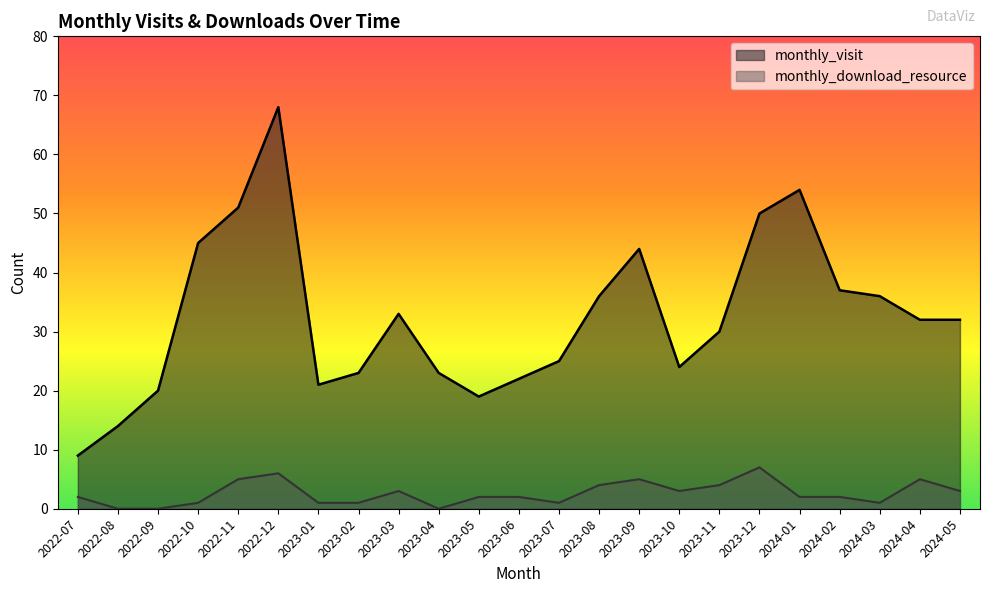

Reading left to right, list all the values displayed in this chart.

monthly_visit: 2022-07=9	2022-08=14	2022-09=20	2022-10=45	2022-11=51	2022-12=68	2023-01=21	2023-02=23	2023-03=33	2023-04=23	2023-05=19	2023-06=22	2023-07=25	2023-08=36	2023-09=44	2023-10=24	2023-11=30	2023-12=50	2024-01=54	2024-02=37	2024-03=36	2024-04=32	2024-05=32
monthly_download_resource: 2022-07=2	2022-08=0	2022-09=0	2022-10=1	2022-11=5	2022-12=6	2023-01=1	2023-02=1	2023-03=3	2023-04=0	2023-05=2	2023-06=2	2023-07=1	2023-08=4	2023-09=5	2023-10=3	2023-11=4	2023-12=7	2024-01=2	2024-02=2	2024-03=1	2024-04=5	2024-05=3